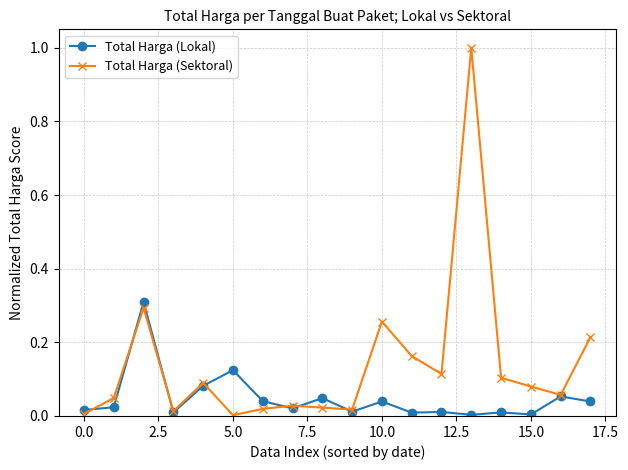

List the series in order of their overall mean, highest first.

Total Harga (Sektoral), Total Harga (Lokal)